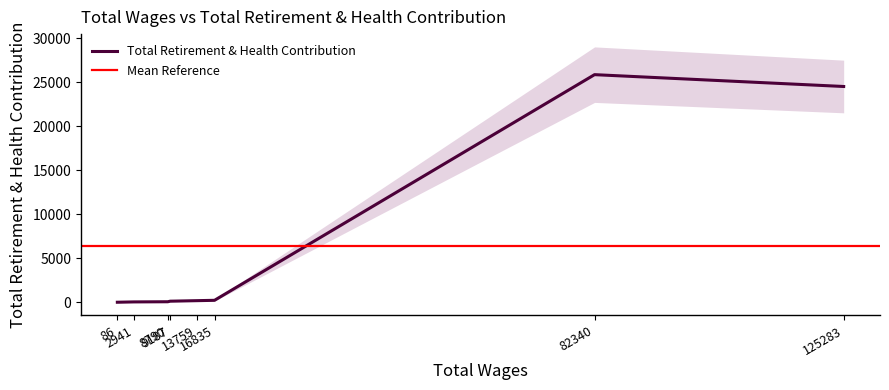

What is the difference between the values at 8790 and 125283?

24467